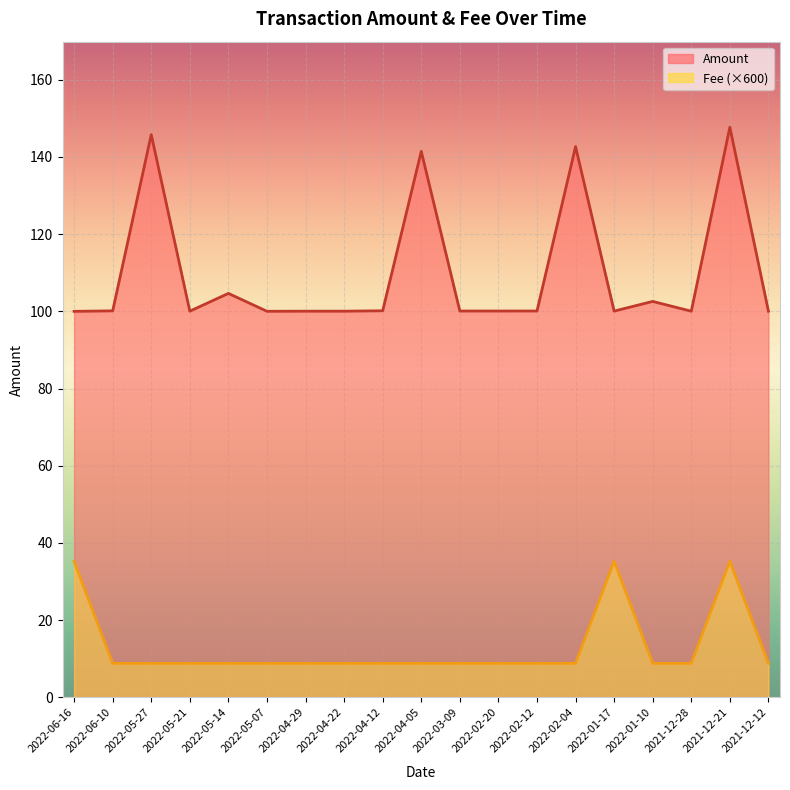

How many data points does each series have?

19